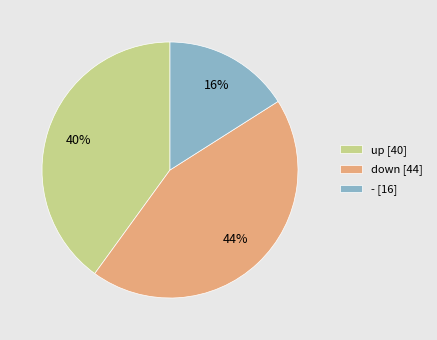

Combined, do - and down account for over 50%?

Yes